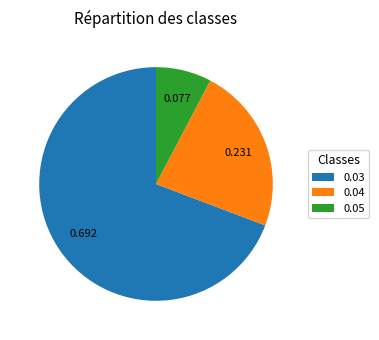

Count the number of slices in the pie.

3